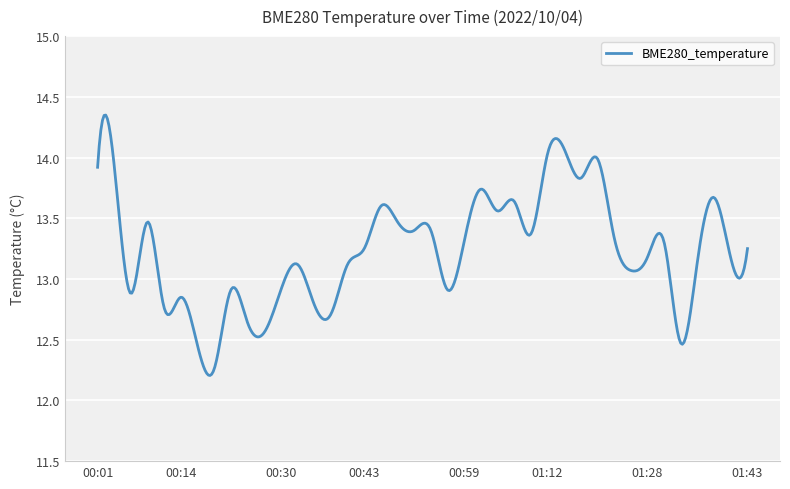

Is this an area chart (filled region under the line)?

No